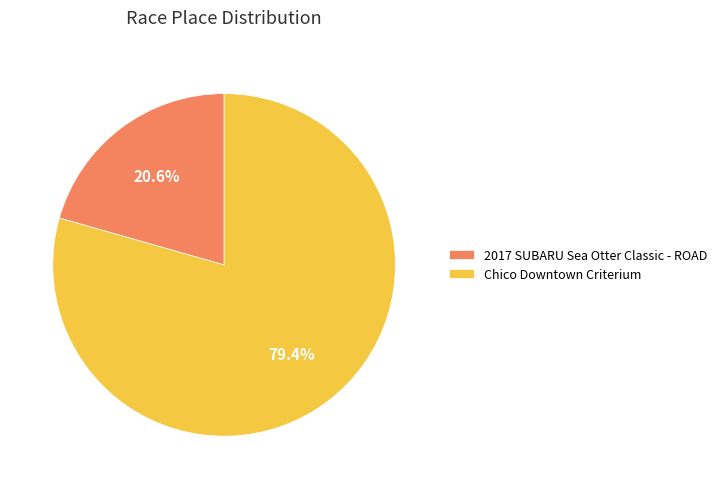

How many slices are in this pie chart?

2